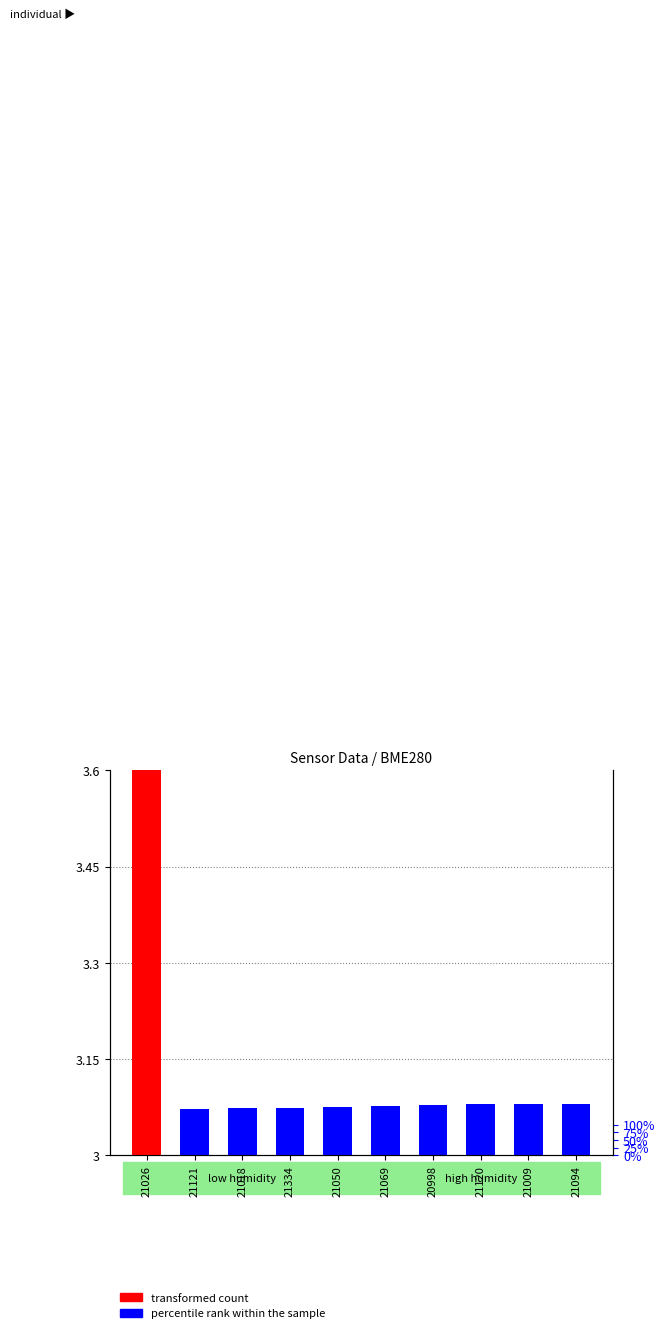

Which has a higher value, 21121 or 21009?

21009